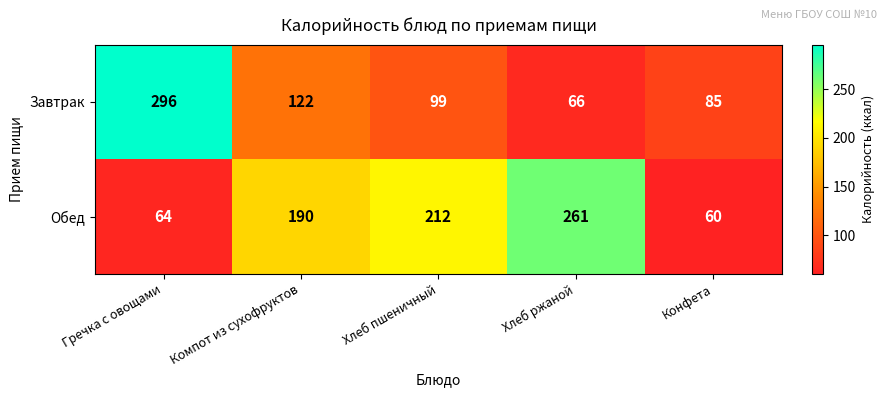

True or false: Обед has a value of 261 at Хлеб ржаной.

True